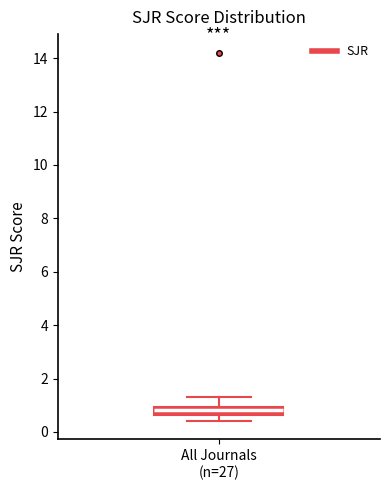

Where is the upper edge of the box for All Journals (n=27) on the y-axis? The values are not printed on the chart, so give them approximately, as read against the axis.

1.0